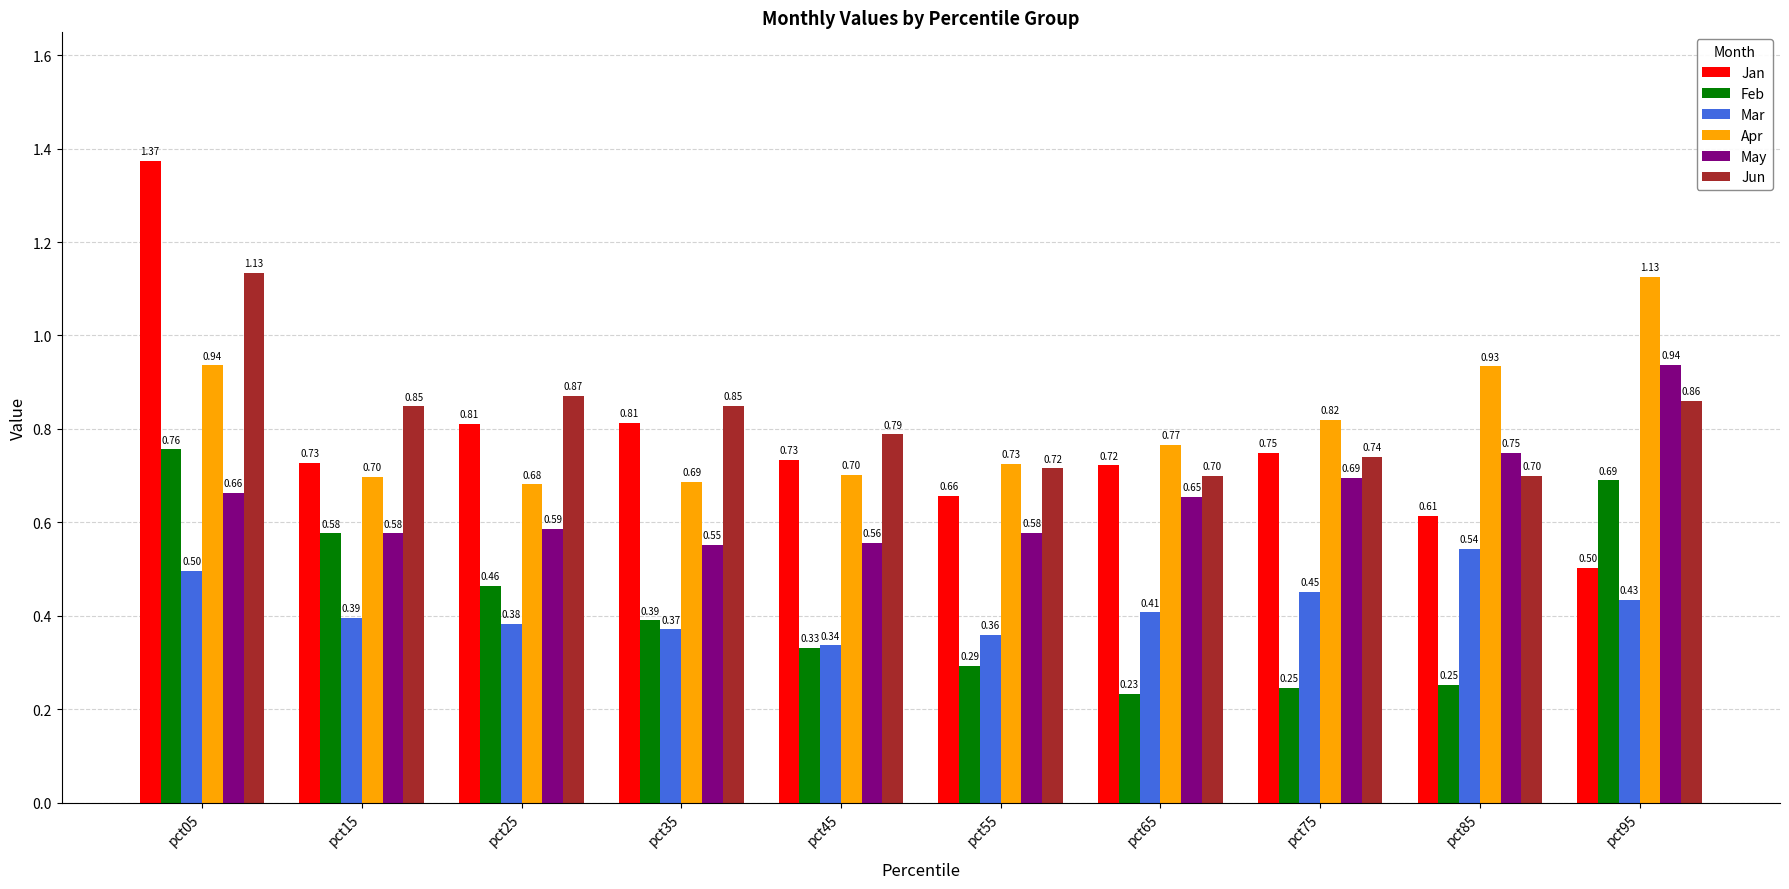

At how many categories does at least one series exceed 0?

10